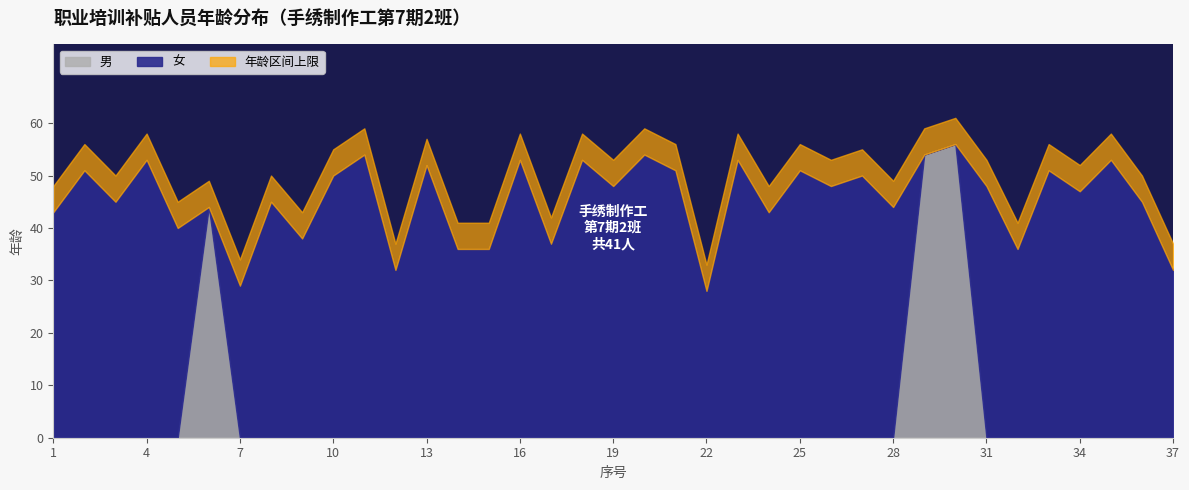

True or false: 男 and 女 intersect in this chart.

True